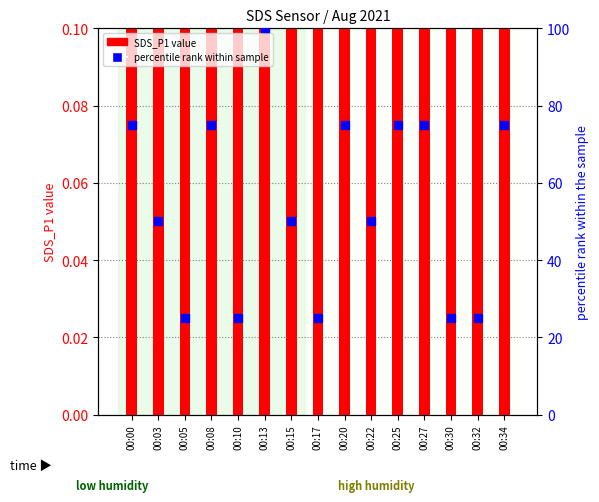

Which series reaches the minimum Y coordinate?

SDS_P1